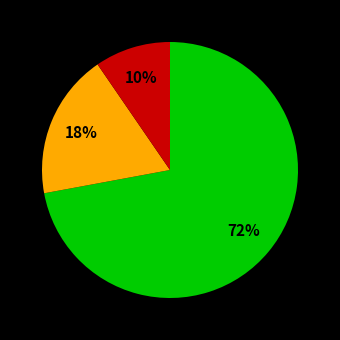

Is there a majority slice in this chart?

Yes